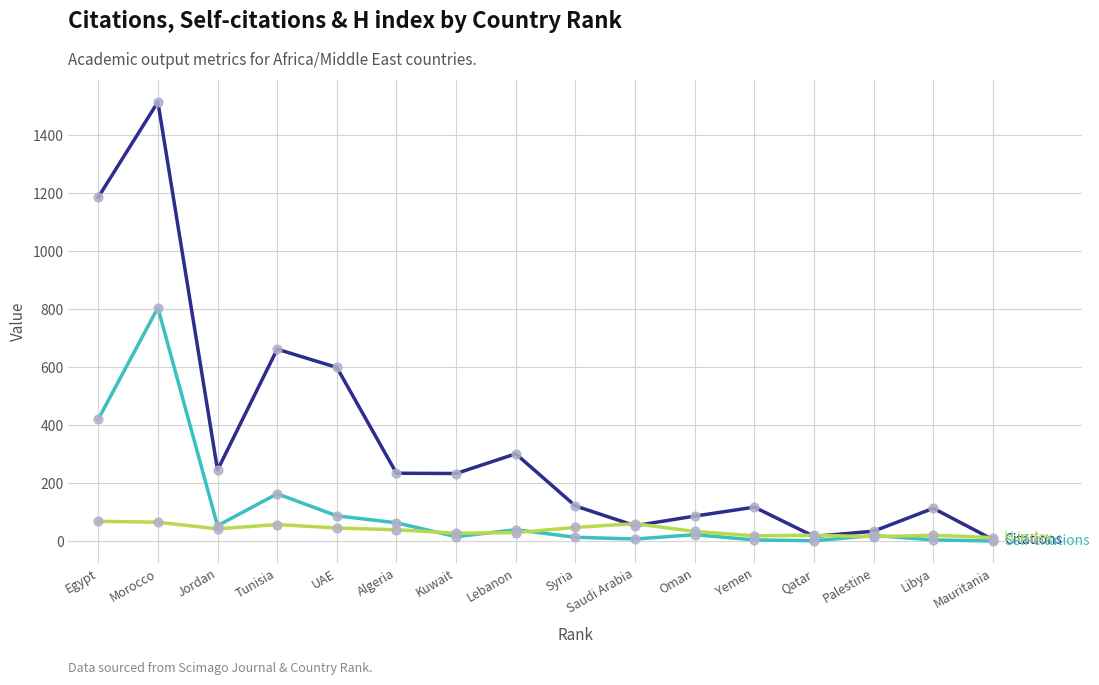

What is the total value across all series at Algeria?

336